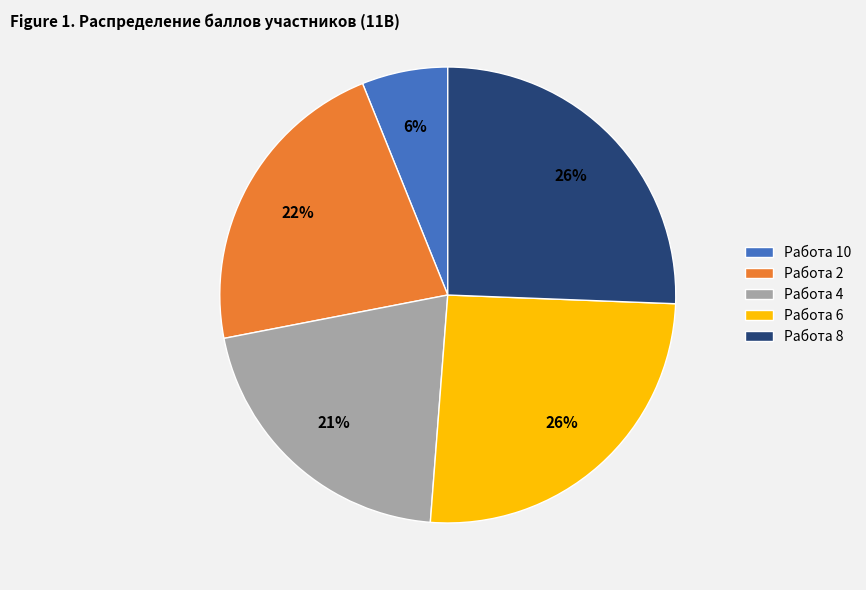

What is the smallest slice in the pie chart?

Работа 10